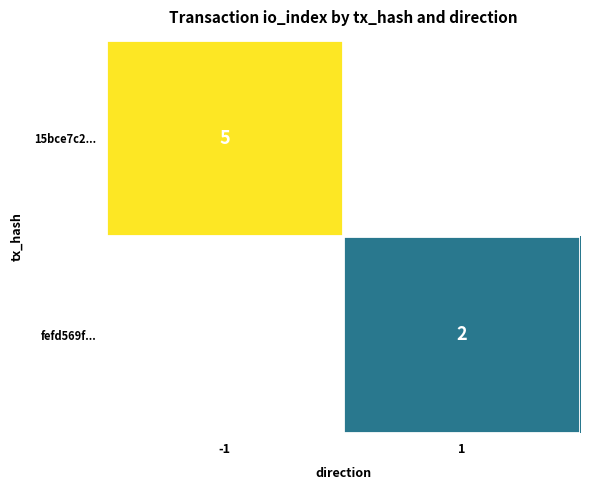

True or false: fefd569f... has a value of 1 at 1.

False